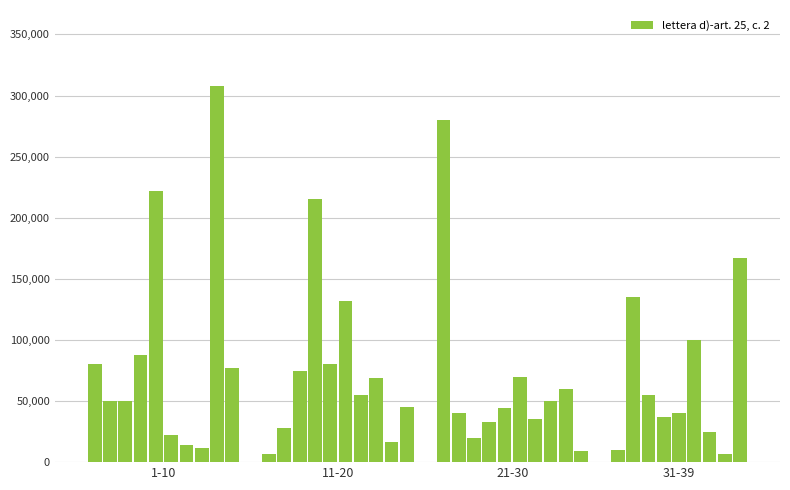

What is the greatest value displayed?

307500.0